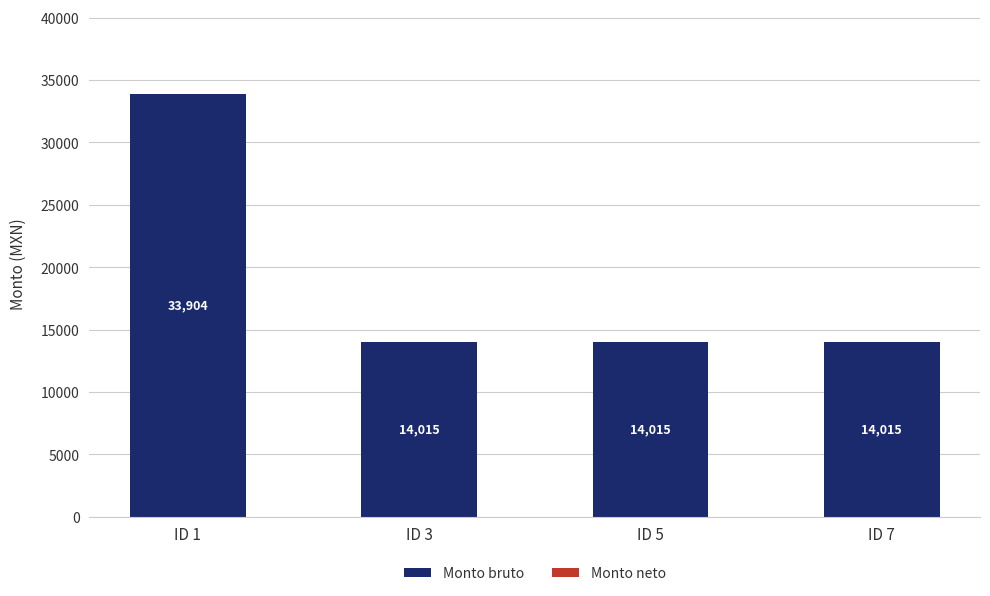

Which category has the highest value across all series?

ID 1